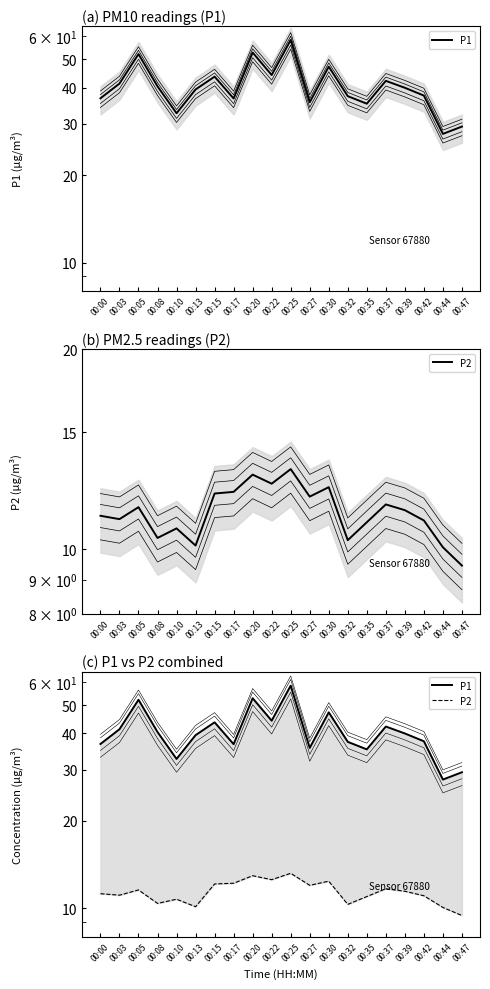

Is the value of P1 at 00:00 greater than the value of P2 at 00:20?

Yes